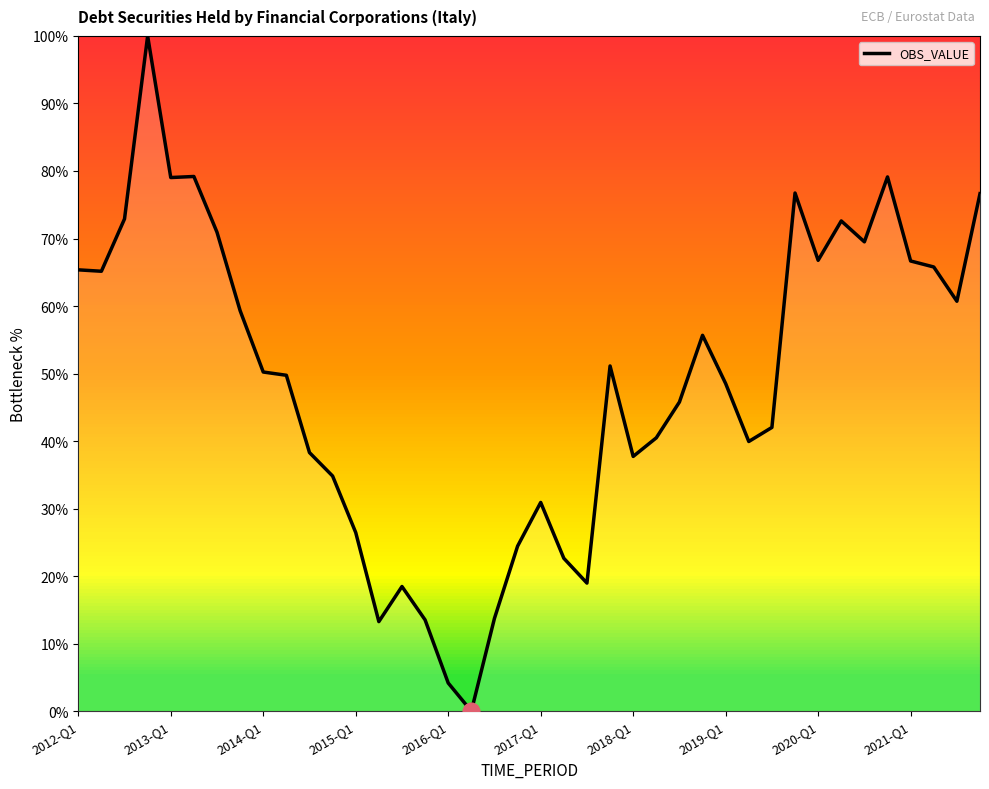

What is the difference between the maximum and minimum values?

100.0